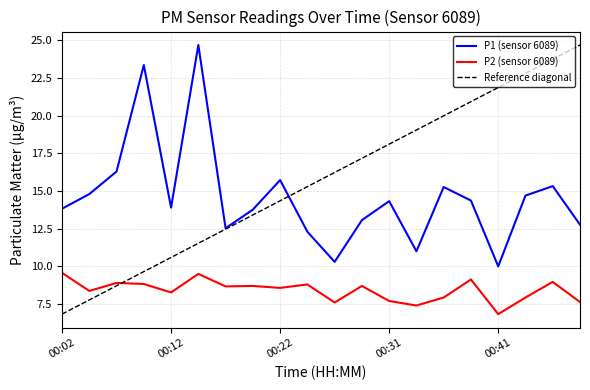

Reading right to left, transcribe all the data shown in this chart.

P1: 00:49=12.8	00:46=15.3	00:44=14.7	00:41=10.0	00:39=14.4	00:36=15.3	00:34=11.0	00:31=14.3	00:29=13.1	00:27=10.3	00:24=12.3	00:22=15.7	00:19=13.8	00:17=12.5	00:14=24.7	00:12=13.9	00:09=23.4	00:07=16.3	00:04=14.8	00:02=13.8
P2: 00:49=7.6	00:46=9.0	00:44=7.9	00:41=6.8	00:39=9.1	00:36=7.9	00:34=7.4	00:31=7.7	00:29=8.7	00:27=7.6	00:24=8.8	00:22=8.6	00:19=8.7	00:17=8.7	00:14=9.5	00:12=8.3	00:09=8.8	00:07=8.9	00:04=8.4	00:02=9.6